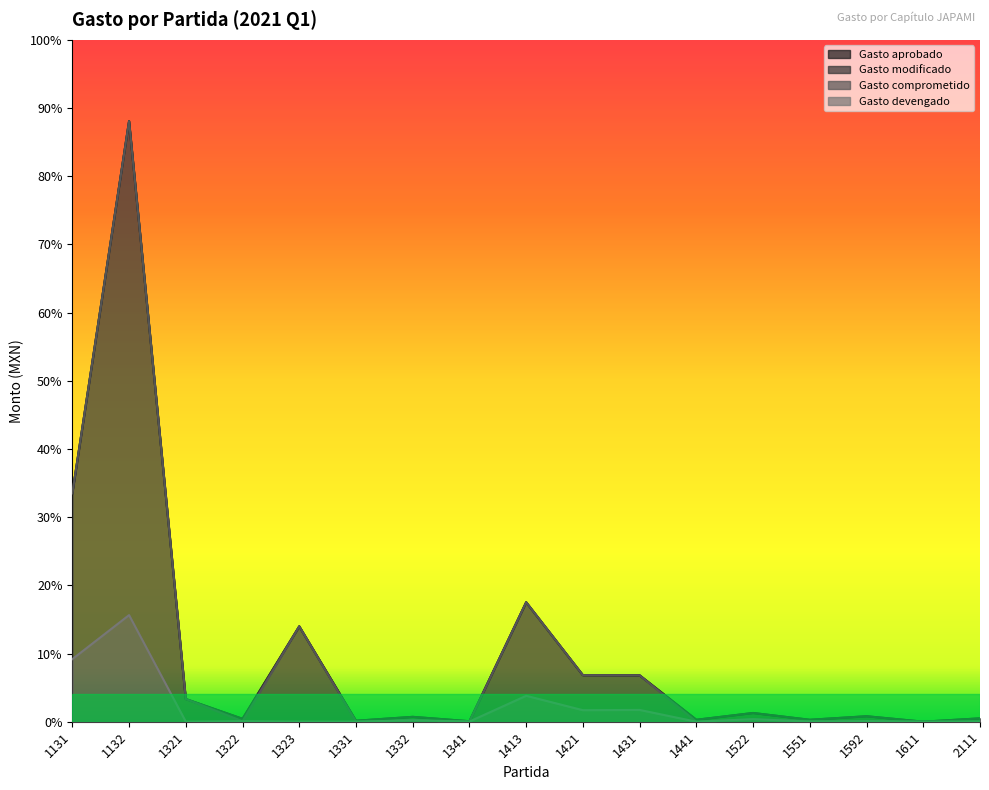

True or false: Gasto aprobado and Gasto devengado intersect in this chart.

False